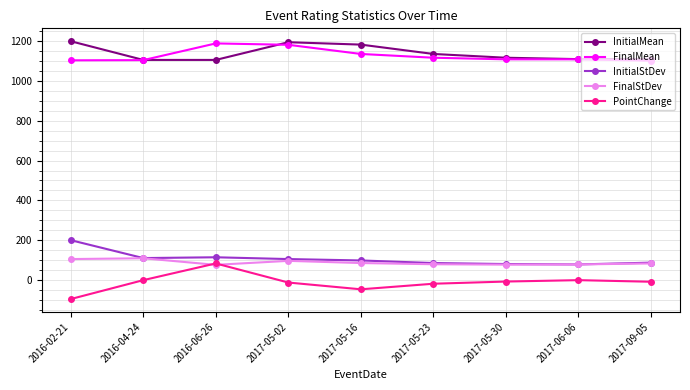

What is the maximum value shown in the chart?

1200